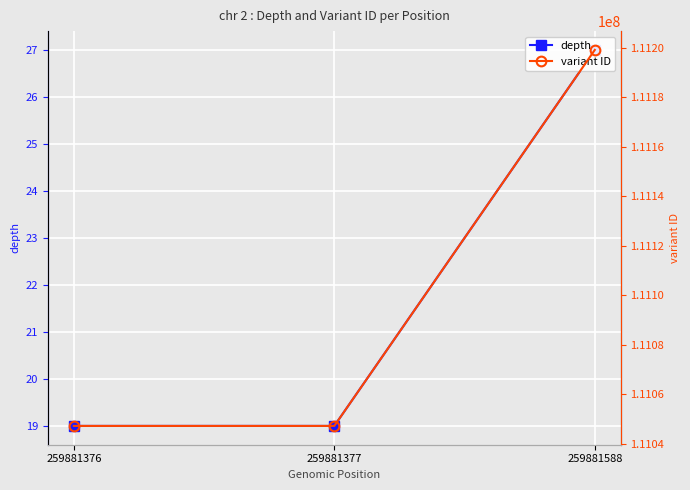

The value of depth at 259881588 is 10. True or false?

False